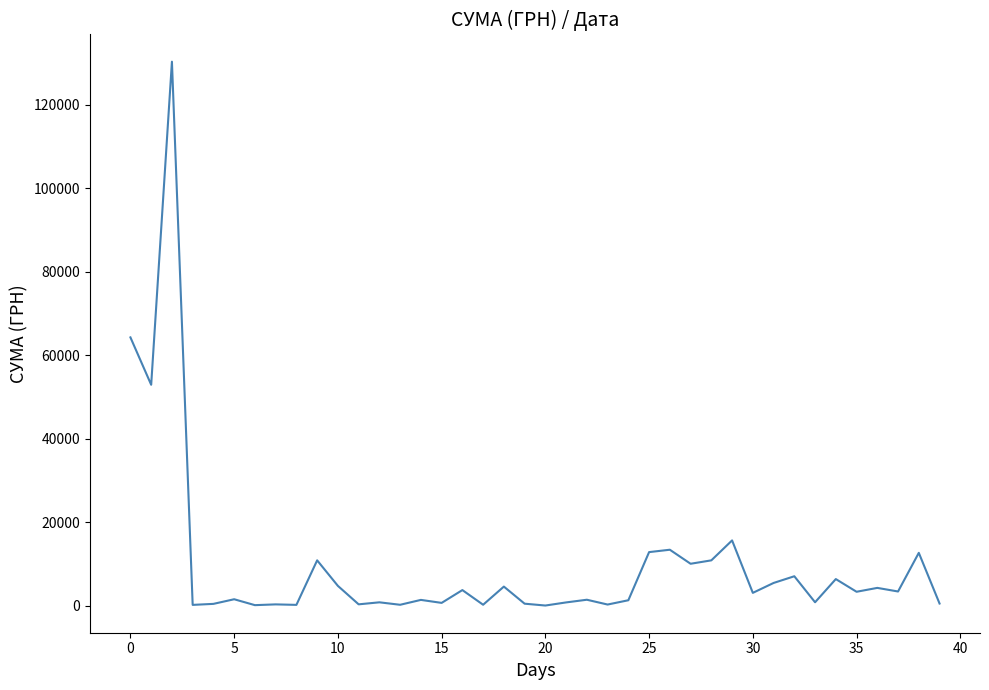

What is the difference between the maximum and minimum values?

130357.3